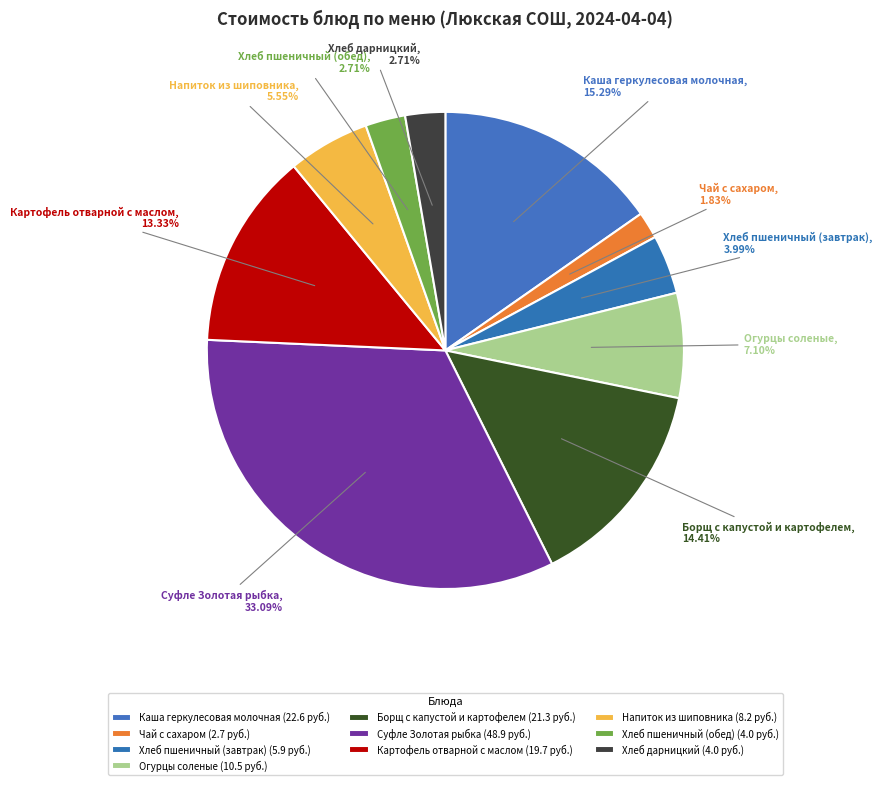

How many segments does this pie chart have?

10